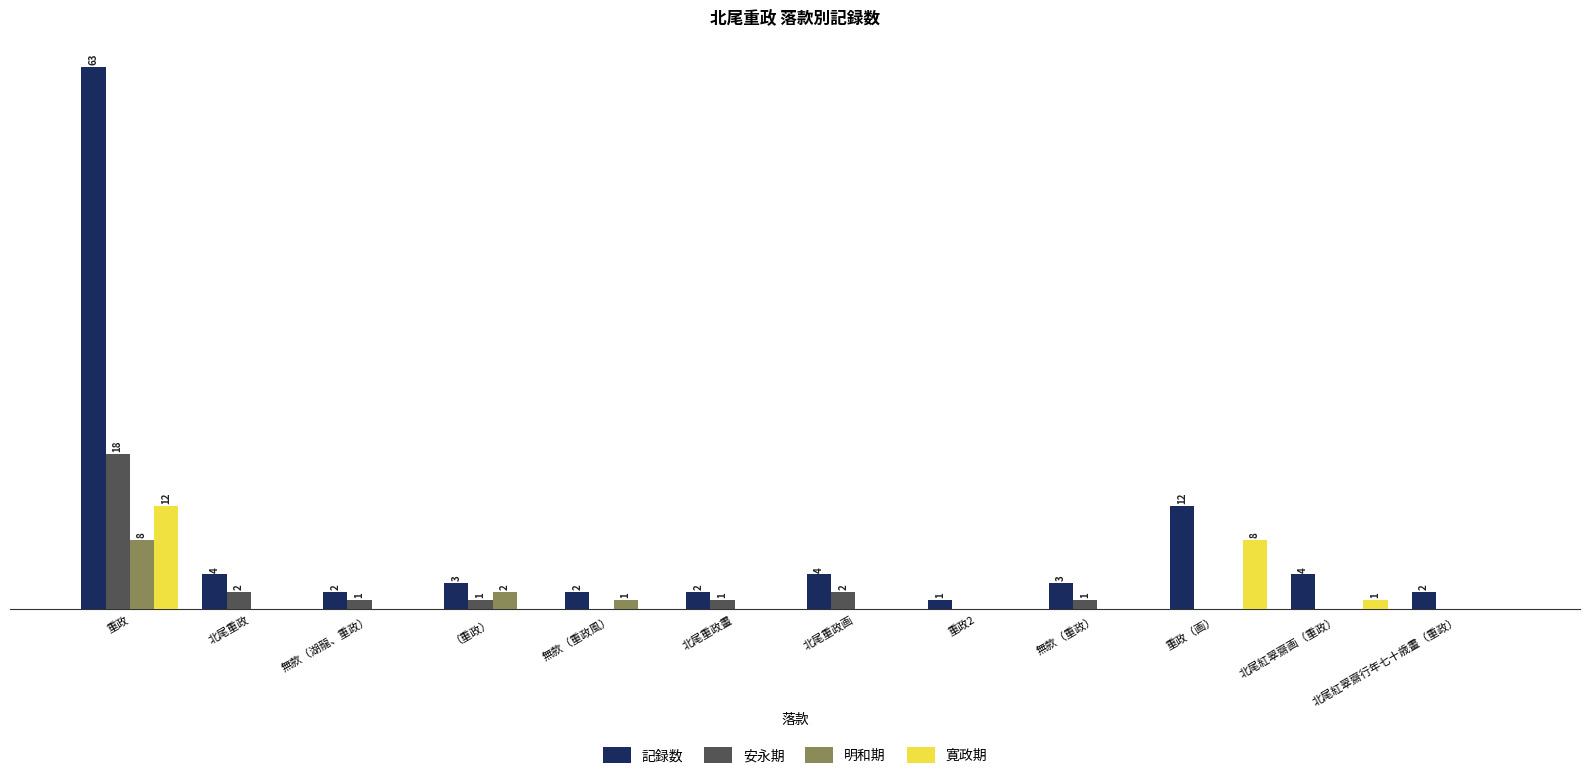

Where is 記録数 nearest to the value 32?

重政（画）